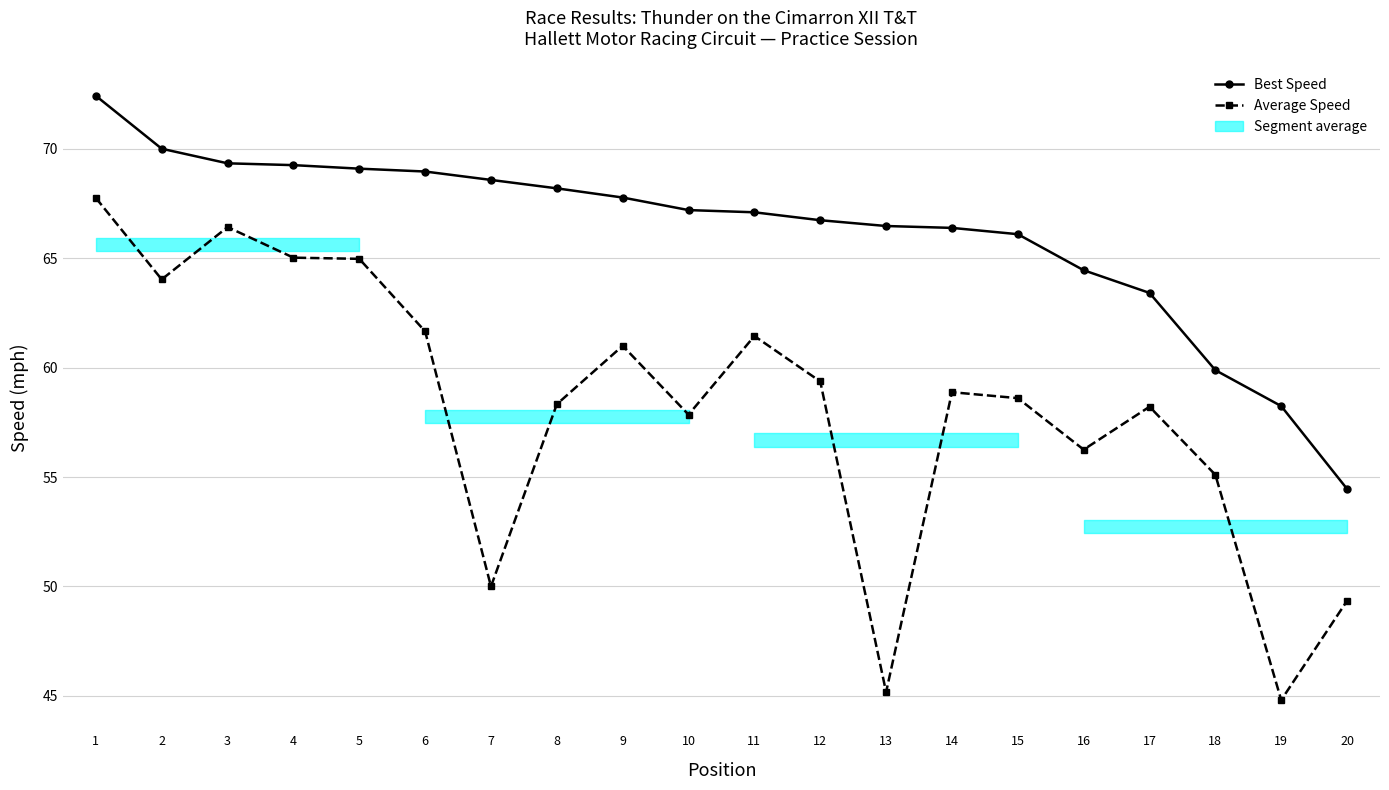

What are all the series names shown in the legend?

Best Speed, Average Speed